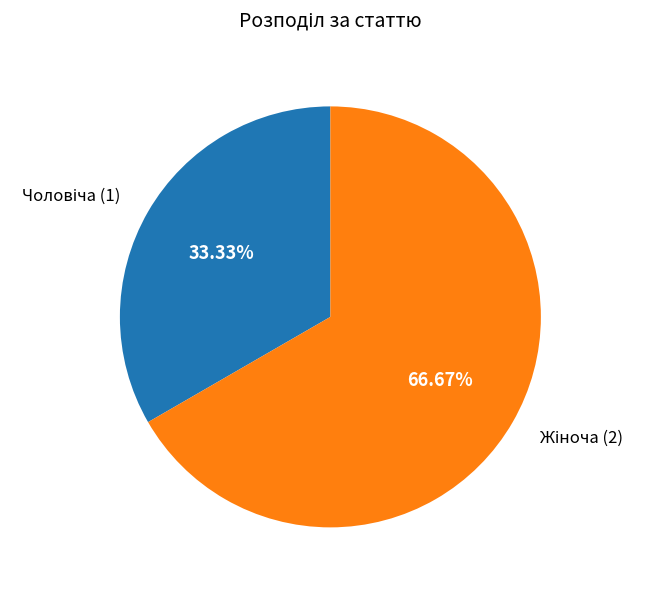

Is there a majority slice in this chart?

Yes